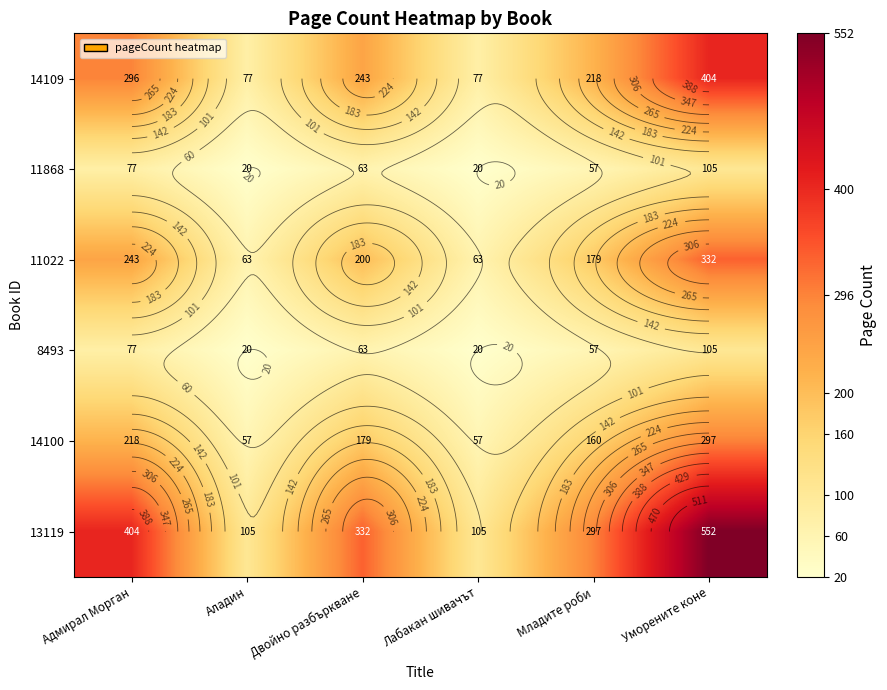

At which label does 14100 reach its peak?

Уморените коне